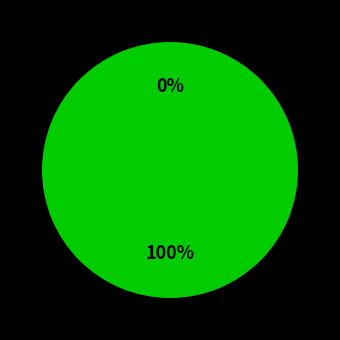

Do 182916 and 182855 together represent more than half of the pie?

Yes